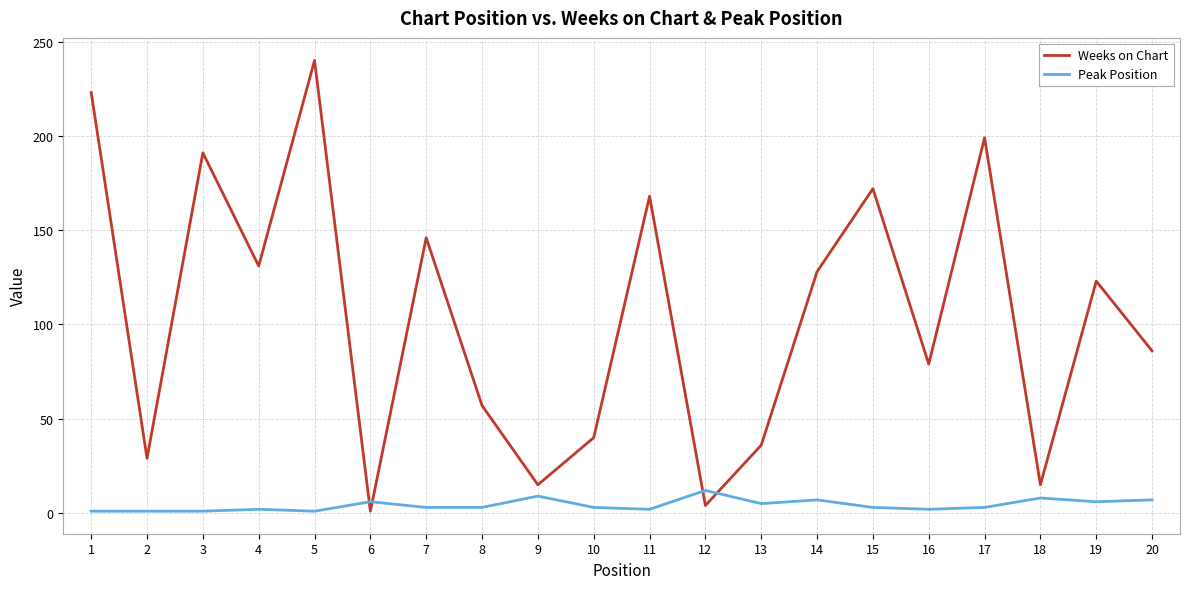

Is it true that Peak Position equals 7 at 14?

True